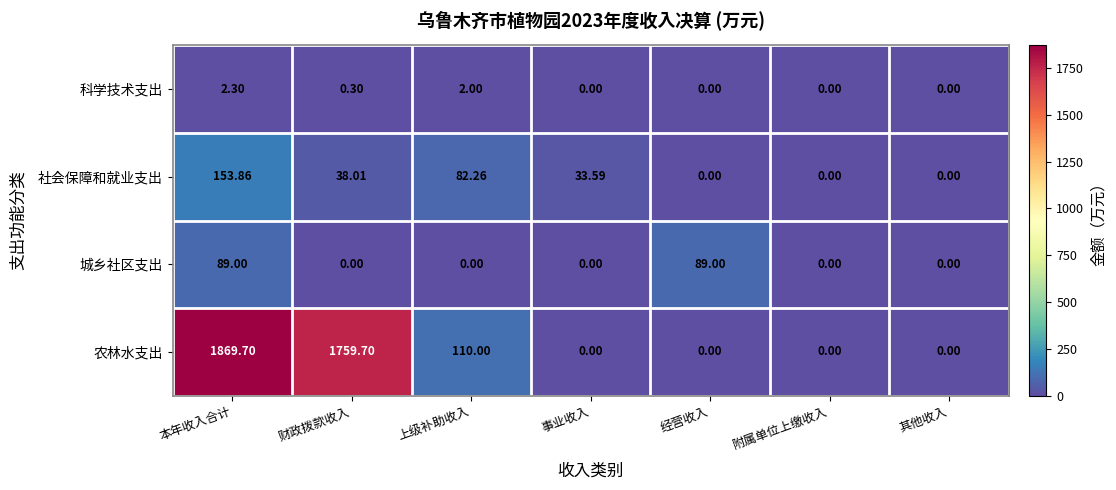

Which series has the widest spread of values?

农林水支出